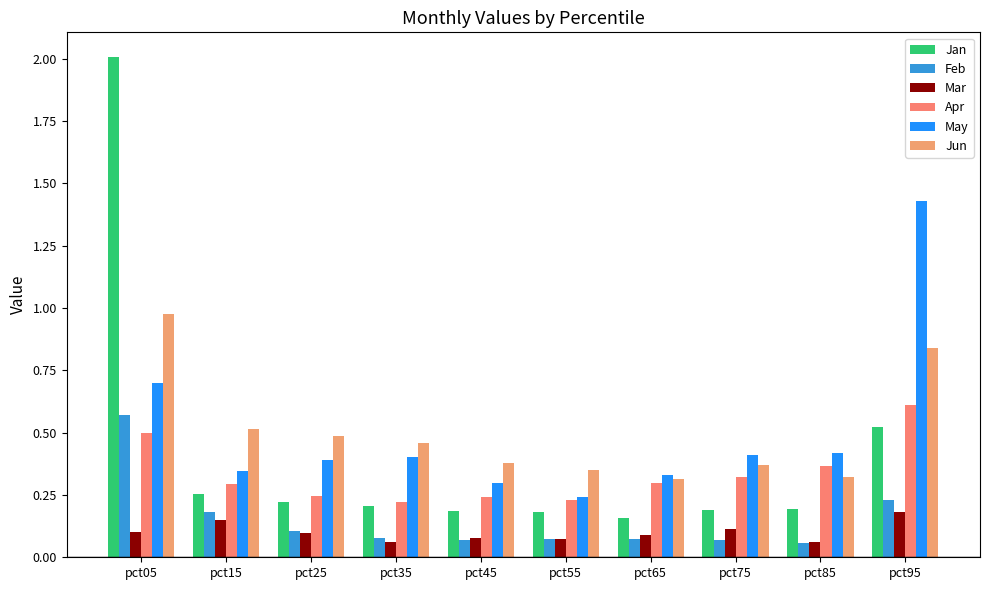

Reading left to right, what are all the values shown in this chart?

Jan: 2.0	0.3	0.2	0.2	0.2	0.2	0.2	0.2	0.2	0.5
Feb: 0.6	0.2	0.1	0.1	0.1	0.1	0.1	0.1	0.1	0.2
Mar: 0.1	0.1	0.1	0.1	0.1	0.1	0.1	0.1	0.1	0.2
Apr: 0.5	0.3	0.2	0.2	0.2	0.2	0.3	0.3	0.4	0.6
May: 0.7	0.3	0.4	0.4	0.3	0.2	0.3	0.4	0.4	1.4
Jun: 1.0	0.5	0.5	0.5	0.4	0.4	0.3	0.4	0.3	0.8